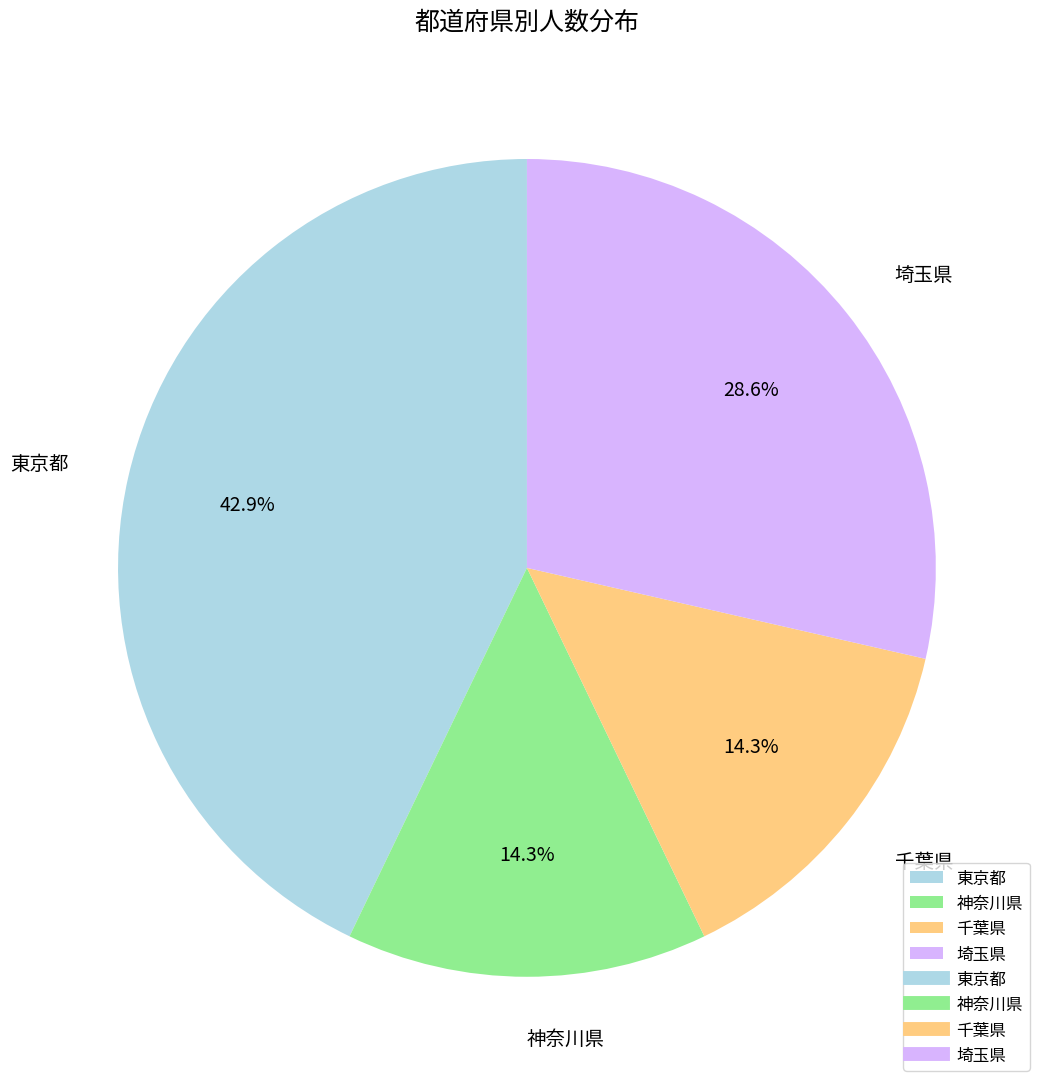

Combined, do 千葉県 and 東京都 account for over 50%?

Yes